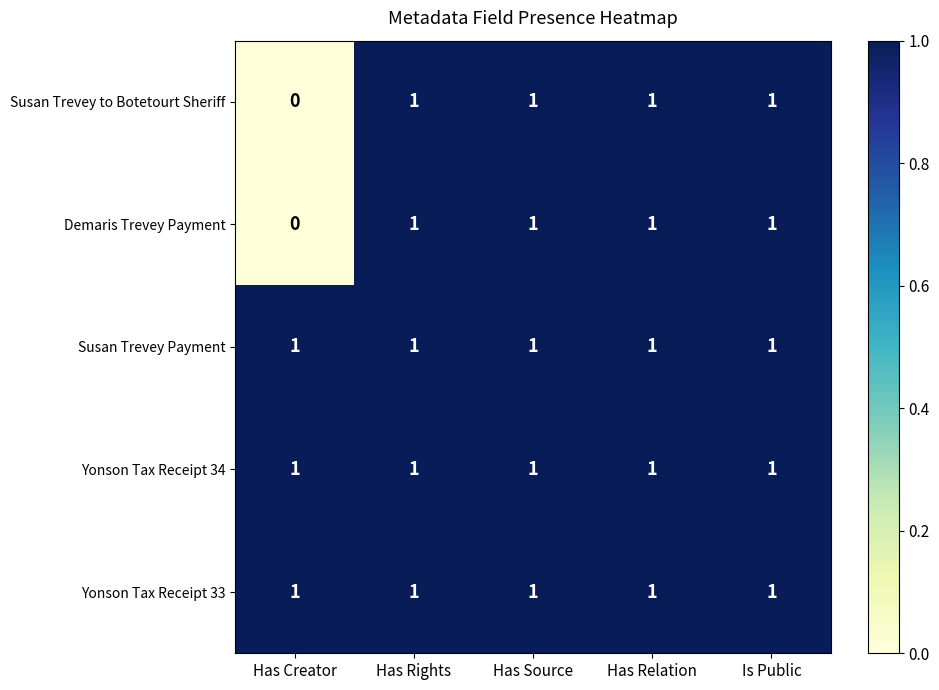

What is the greatest value displayed?

1